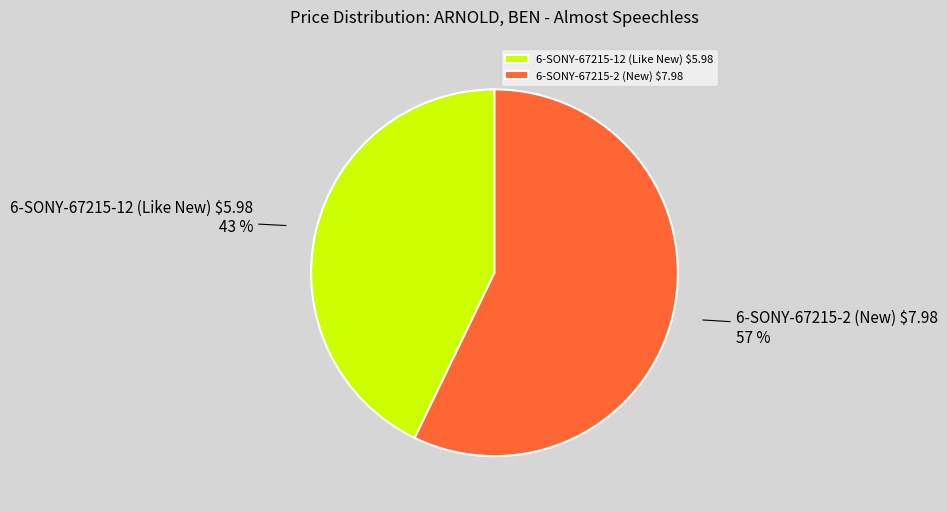

To the nearest percent, what is the average slice percentage?

50%